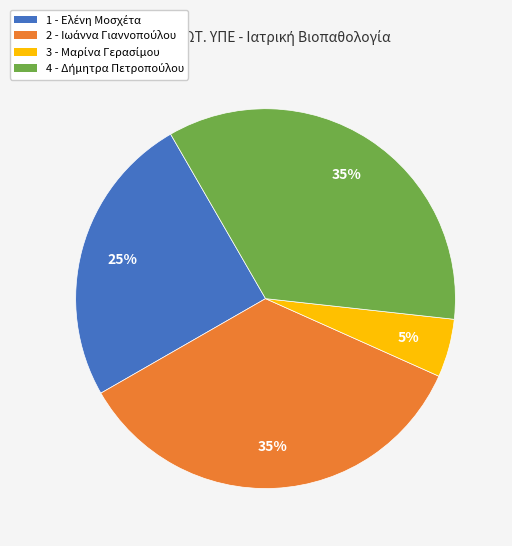

Is there a majority slice in this chart?

No